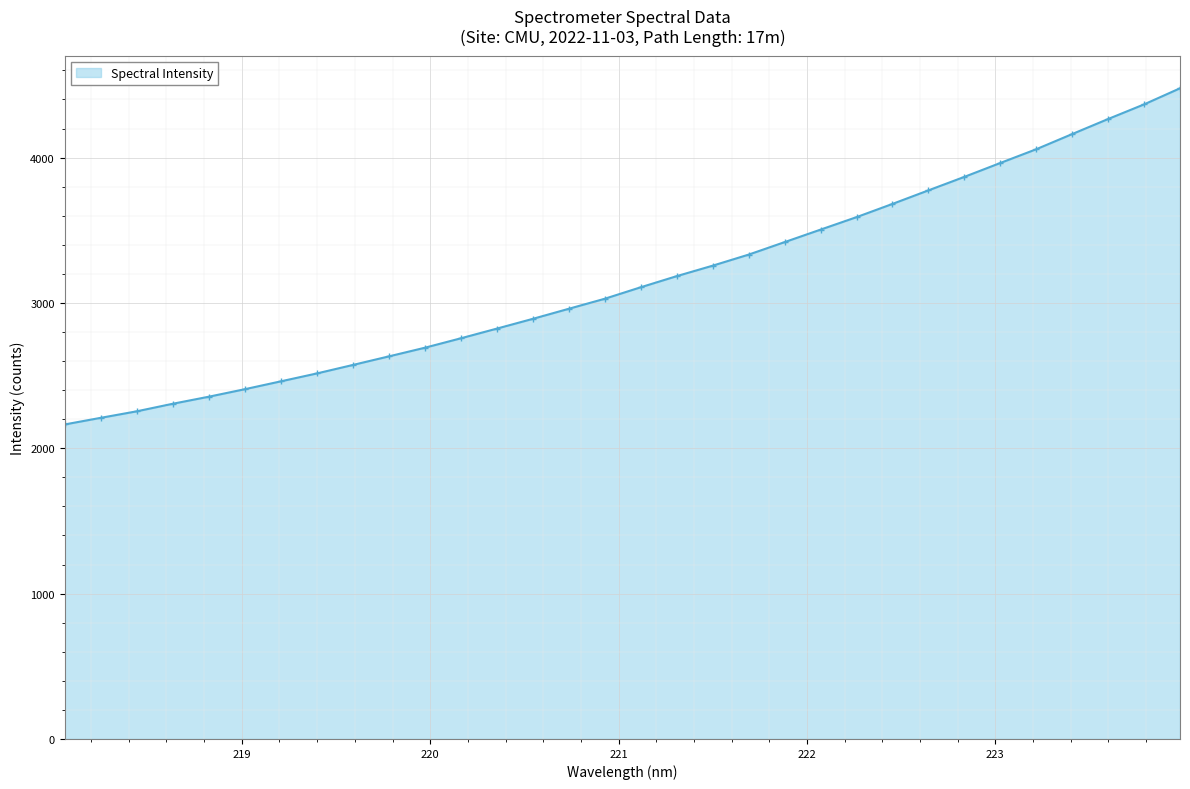

What is the value of the 30th point from the left?

4265.7